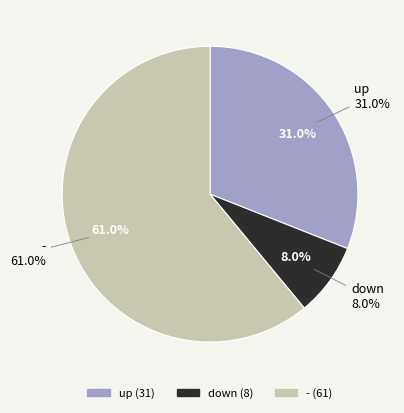

Which category has the smallest portion of the pie?

down